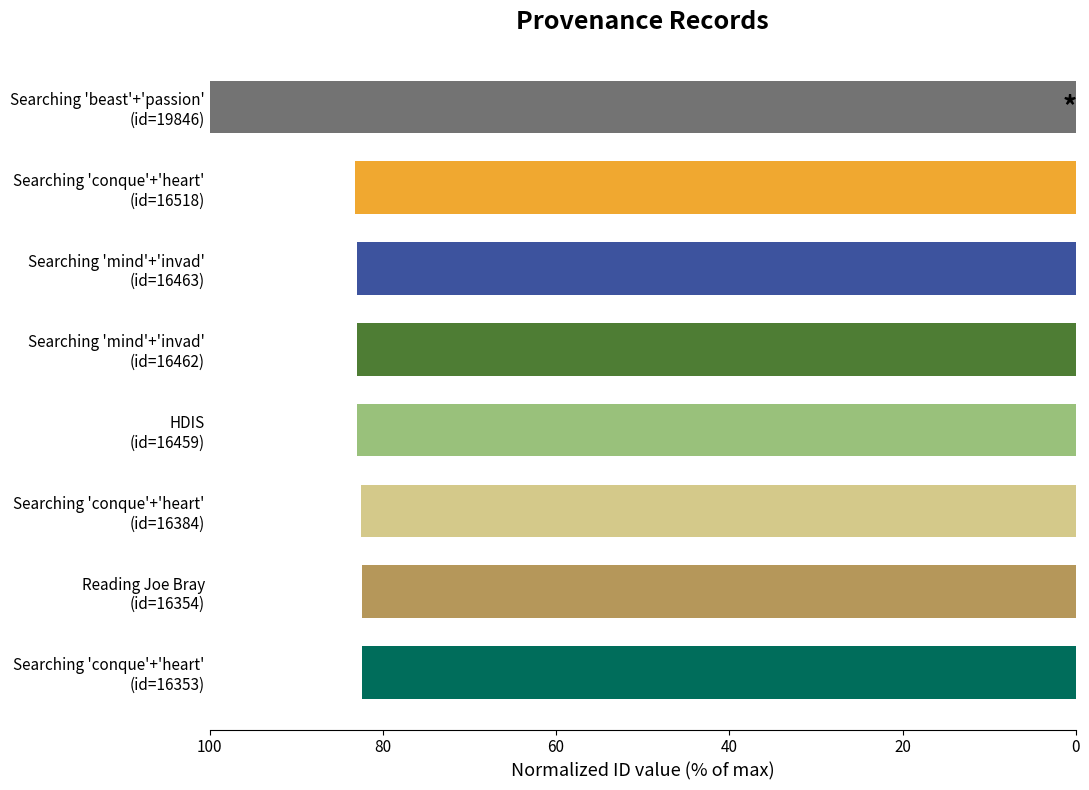

At which category does the chart reach its peak across all series?

Searching 'beast'+'passion'
(id=19846)